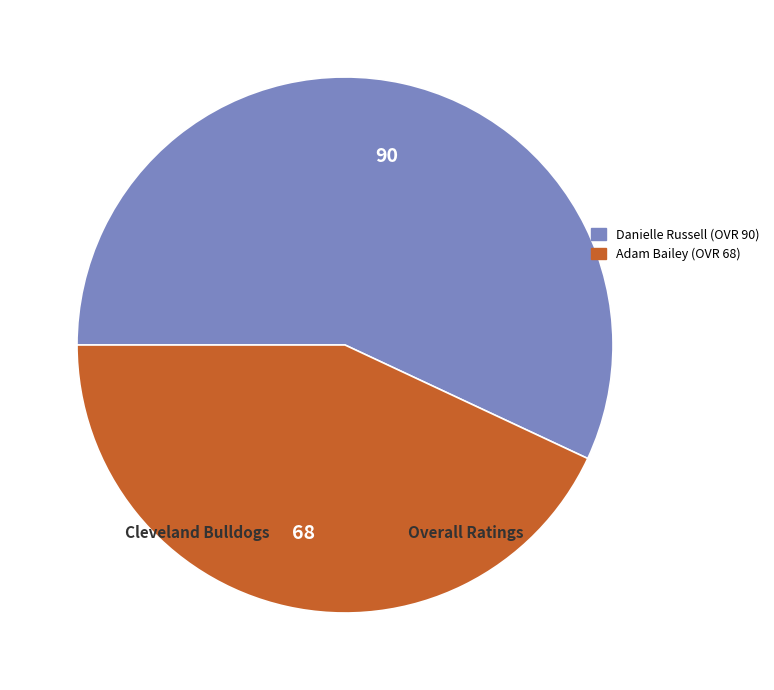

True or false: Adam accounts for 43% of the total.

True